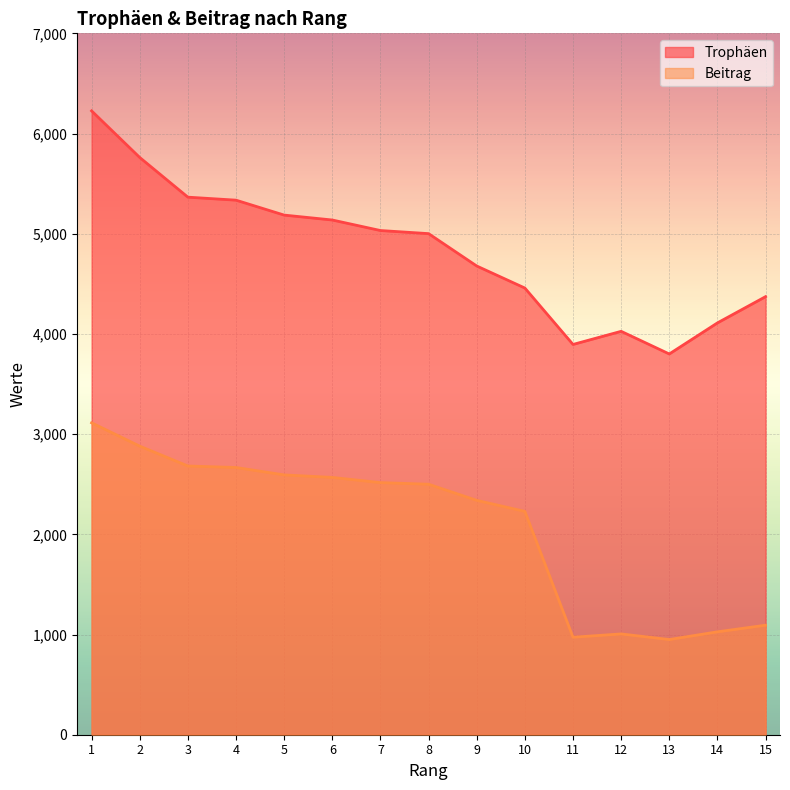

Which series has the largest total across all categories?

Trophäen